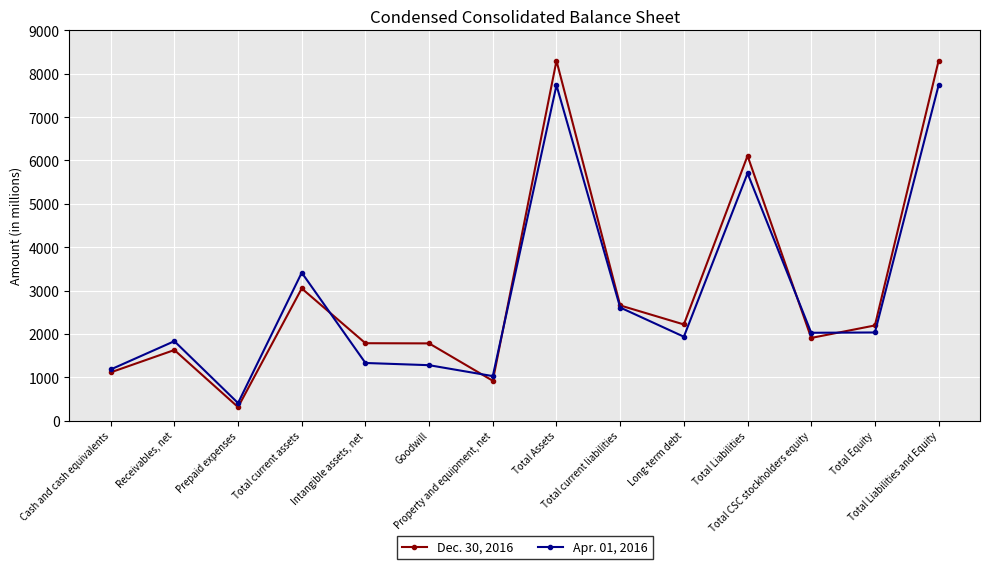

What is the minimum value shown in the chart?

310